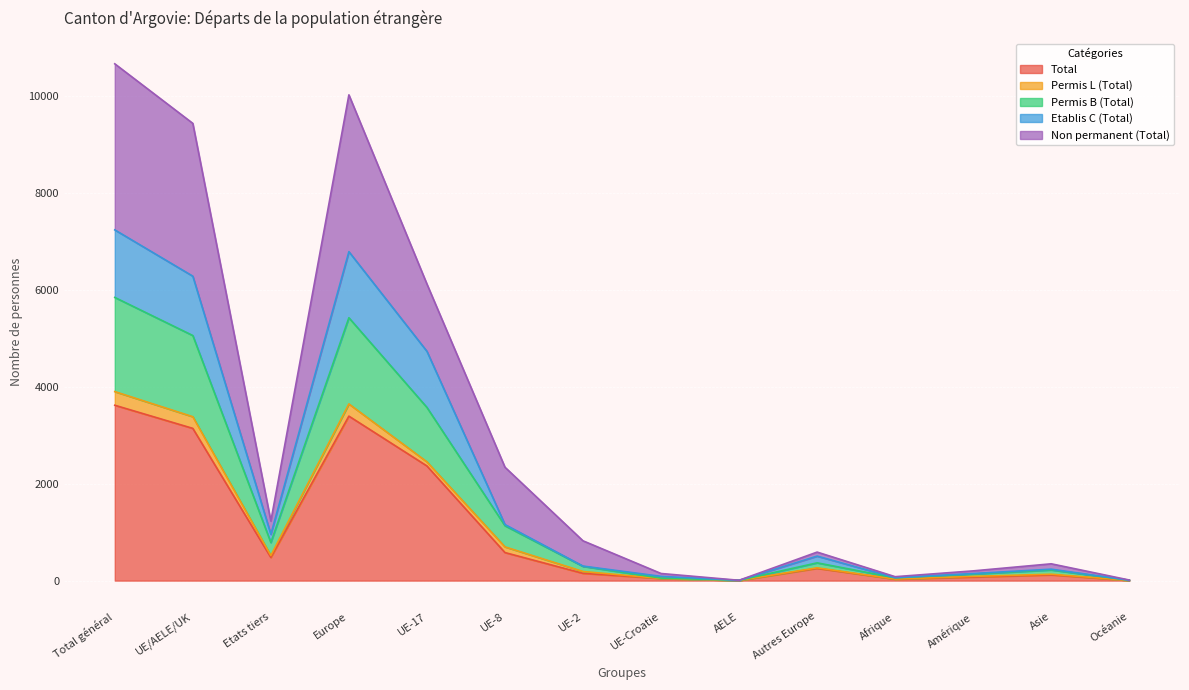

The value of Etablis C (Total) at AELE is 6. True or false?

True